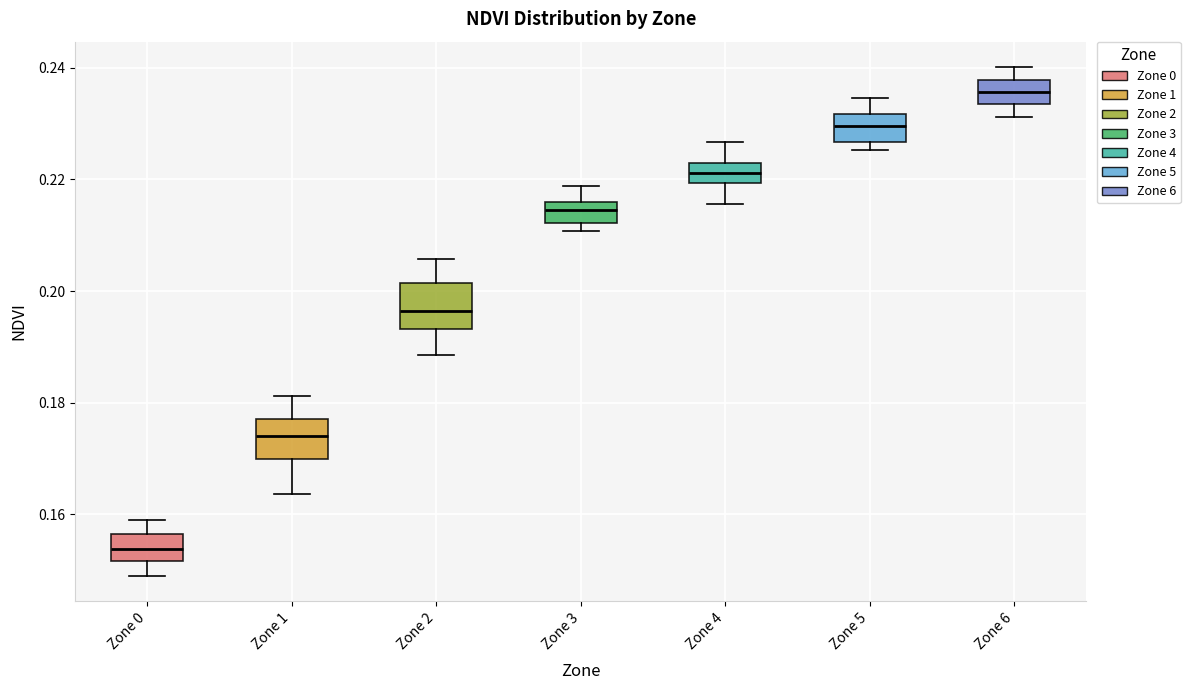

Reading left to right, read every box against the y-axis: the position of its median line, the range the box covers, and the ends of its whiskers. The values are not printed on the chart, so give them approximately, as read against the axis.

Zone 0: median 0.154, box 0.152 to 0.156, whiskers 0.150 to 0.158
Zone 1: median 0.174, box 0.170 to 0.178, whiskers 0.164 to 0.182
Zone 2: median 0.196, box 0.194 to 0.202, whiskers 0.188 to 0.206
Zone 3: median 0.214, box 0.212 to 0.216, whiskers 0.210 to 0.218
Zone 4: median 0.222 (inside the box), box 0.220 to 0.222, whiskers 0.216 to 0.226
Zone 5: median 0.230, box 0.226 to 0.232, whiskers 0.226 (just below the box's lower edge) to 0.234
Zone 6: median 0.236, box 0.234 to 0.238, whiskers 0.232 to 0.240